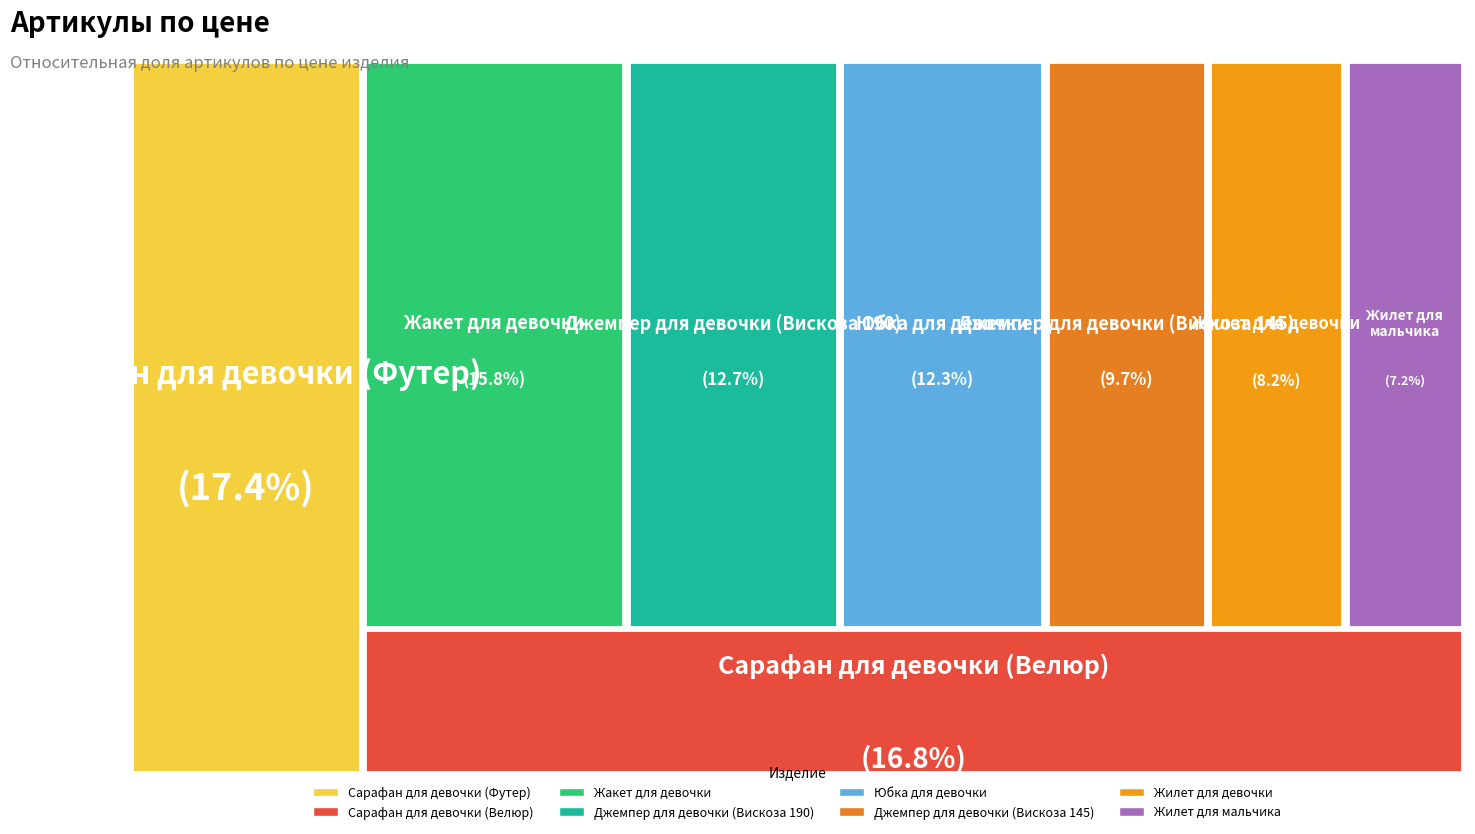

To the nearest percent, what is the combined percentage of Сарафан для девочки (Велюр) and Сарафан для девочки (Футер)?

34%